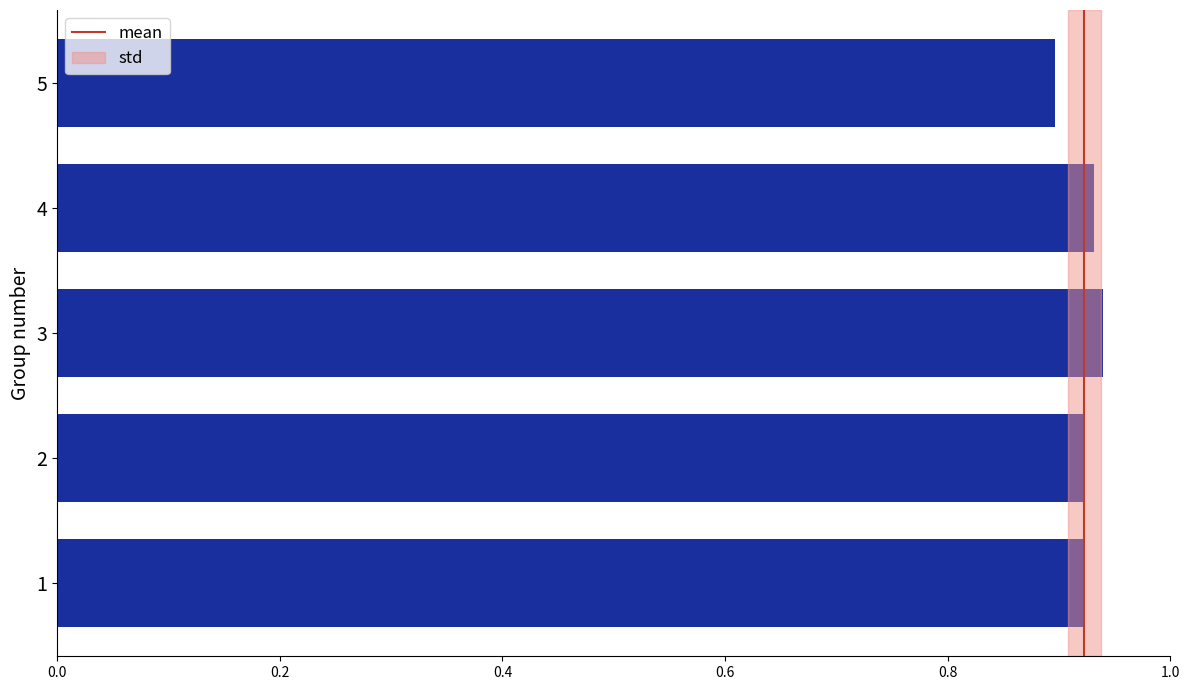

True or false: the data shows 0.9 at 3.

True